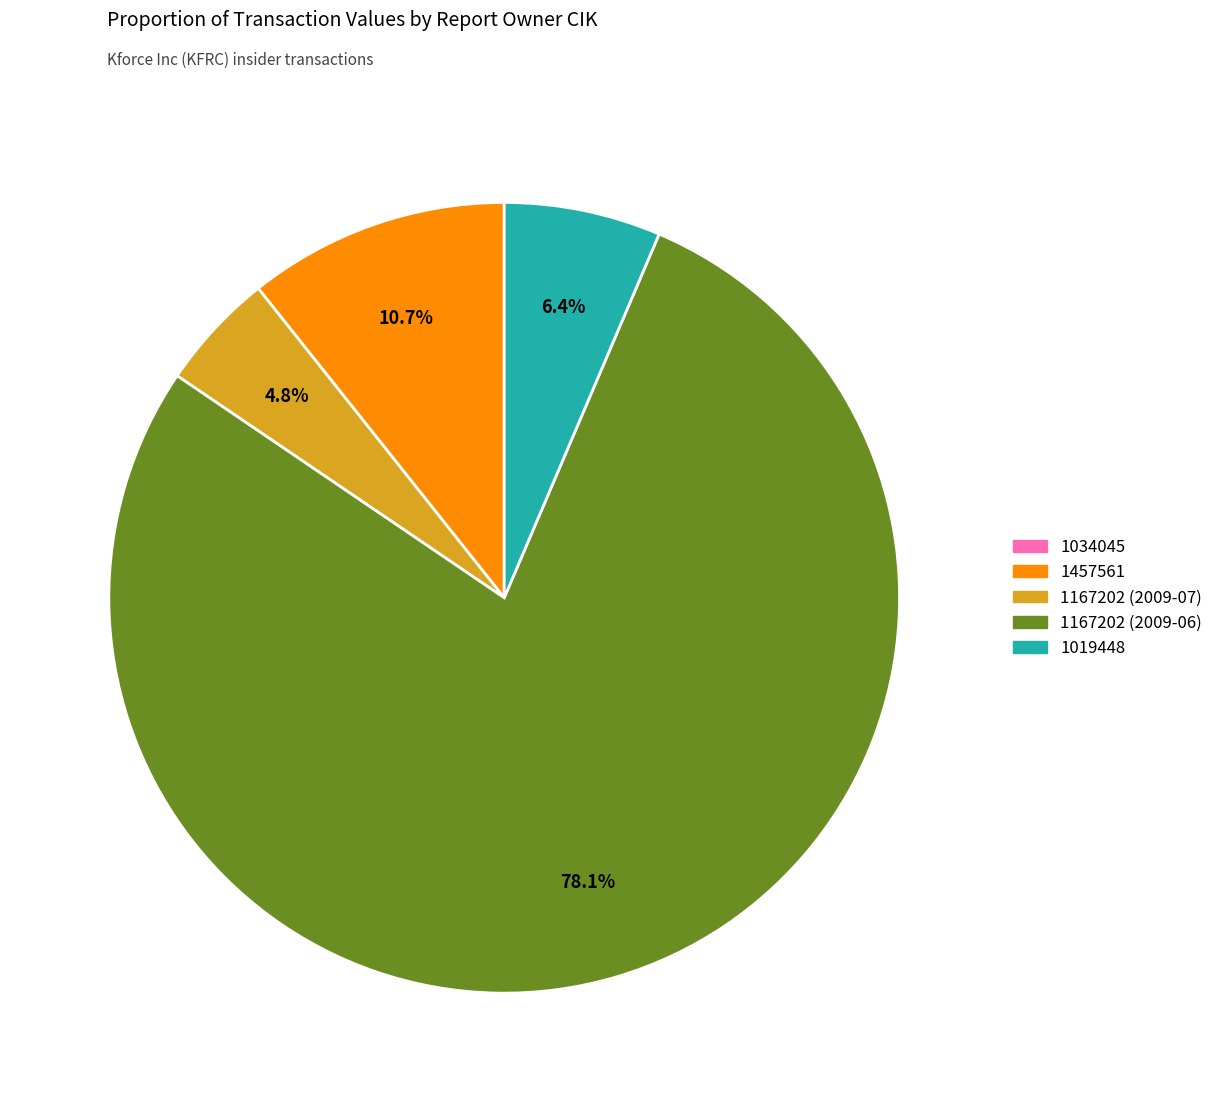

Does any single category account for the majority?

Yes